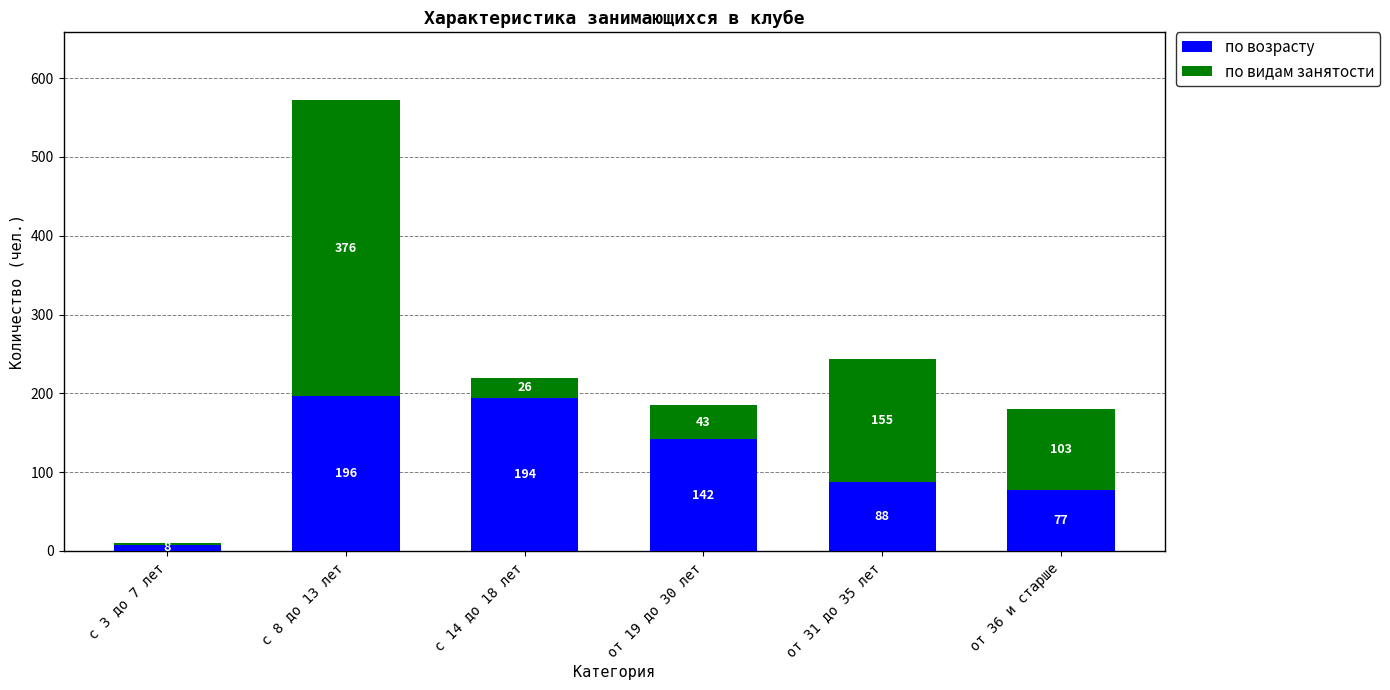

What is the total value across all series at с 14 до 18 лет?

220